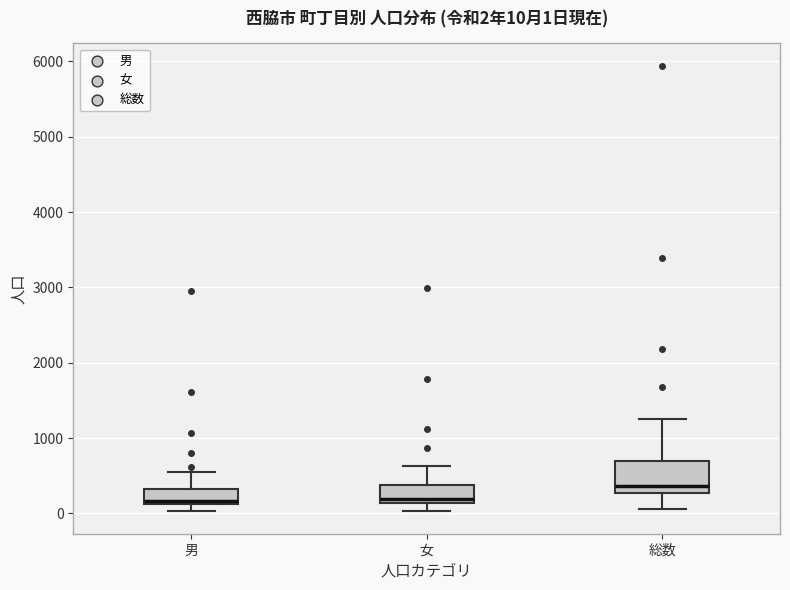

Comparing the boxes themselves (not the whiskers), which one is the tallest?

総数